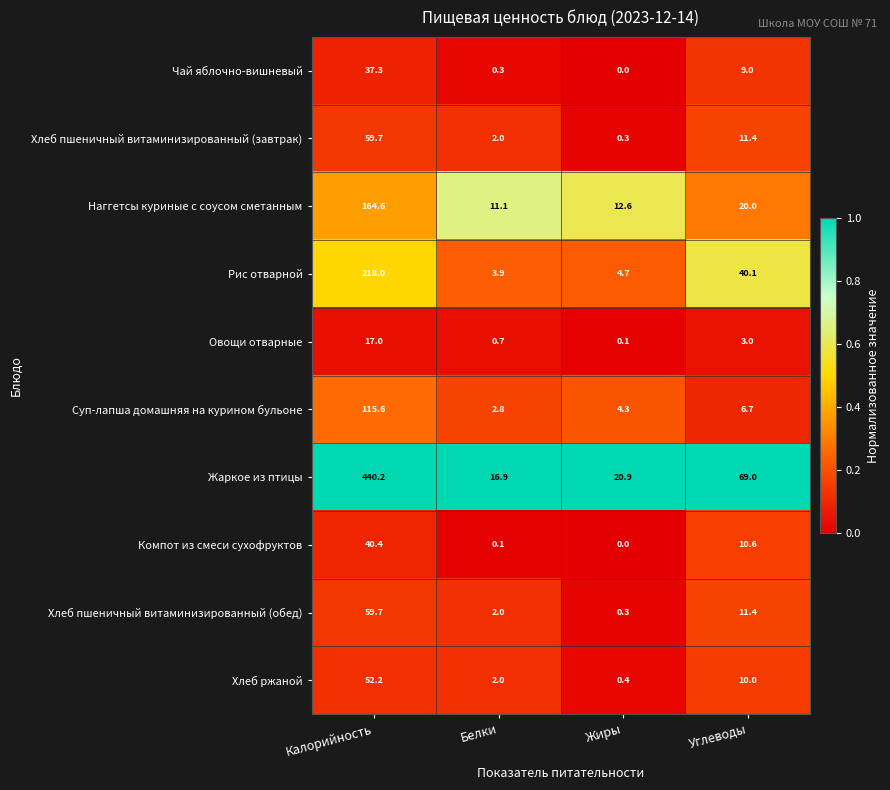

List the labels in order of Овощи отварные value, smallest first.

Жиры, Белки, Углеводы, Калорийность